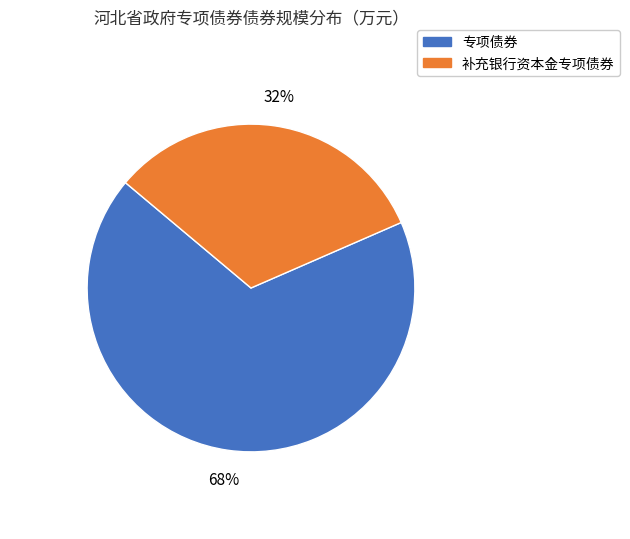

How many segments does this pie chart have?

2